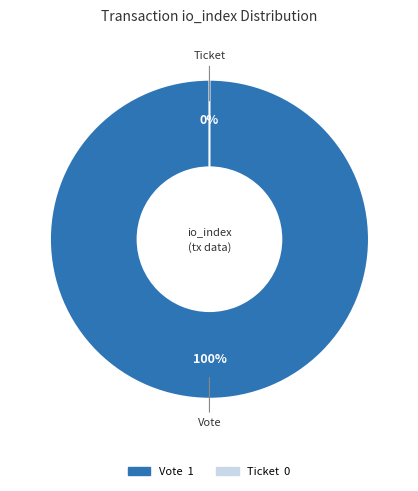

Which slice is the smallest?

Ticket